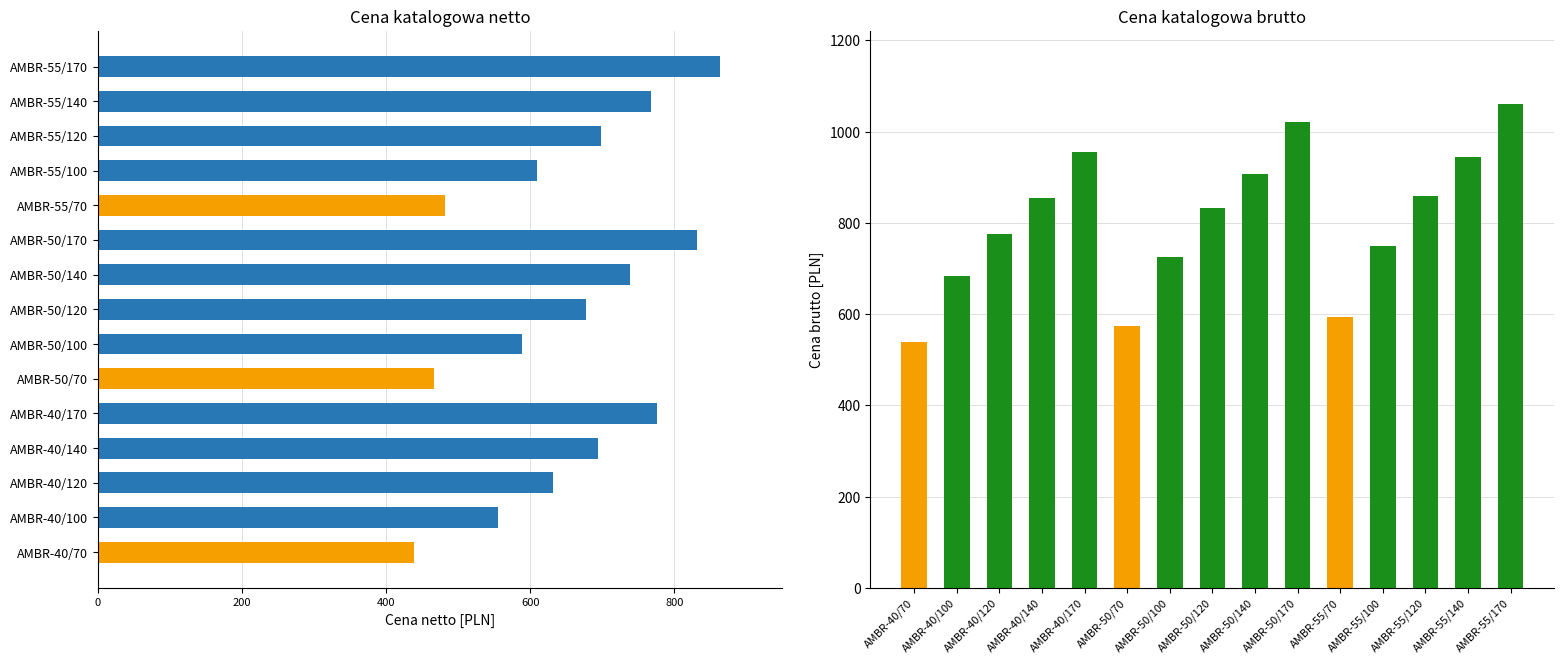

Reading left to right, list all the values displayed in this chart.

Cena netto [PLN]: 438.0	555.0	631.0	694.0	776.0	467.0	589.0	677.0	738.0	831.0	482.0	610.0	698.0	768.0	863.0
Cena brutto [PLN]: 538.7	682.6	776.1	853.6	954.5	574.4	724.5	832.7	907.7	1022.1	592.9	750.3	858.5	944.6	1061.5